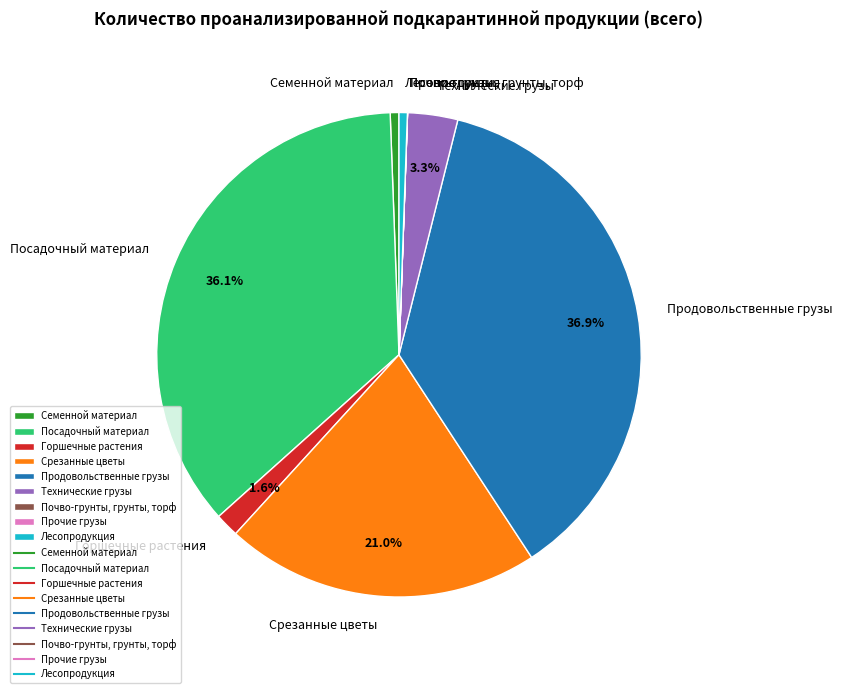

To the nearest percent, what portion does Лесопродукция represent?

1%